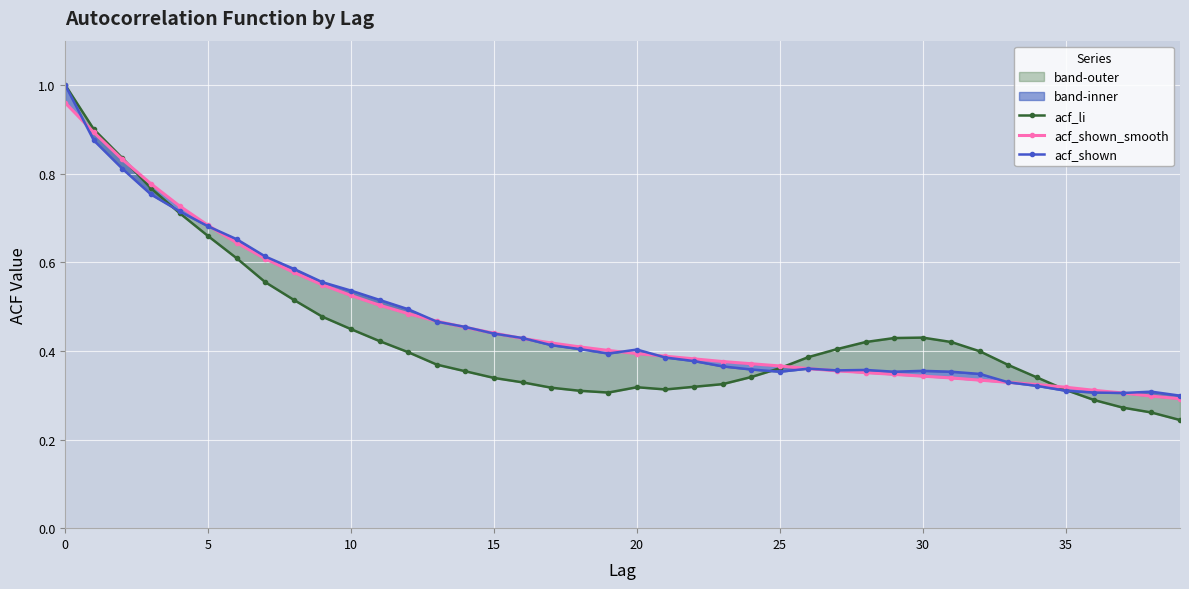

Rank the series by their maximum value, from lowest to highest.

acf_shown_smooth, acf_li, acf_shown